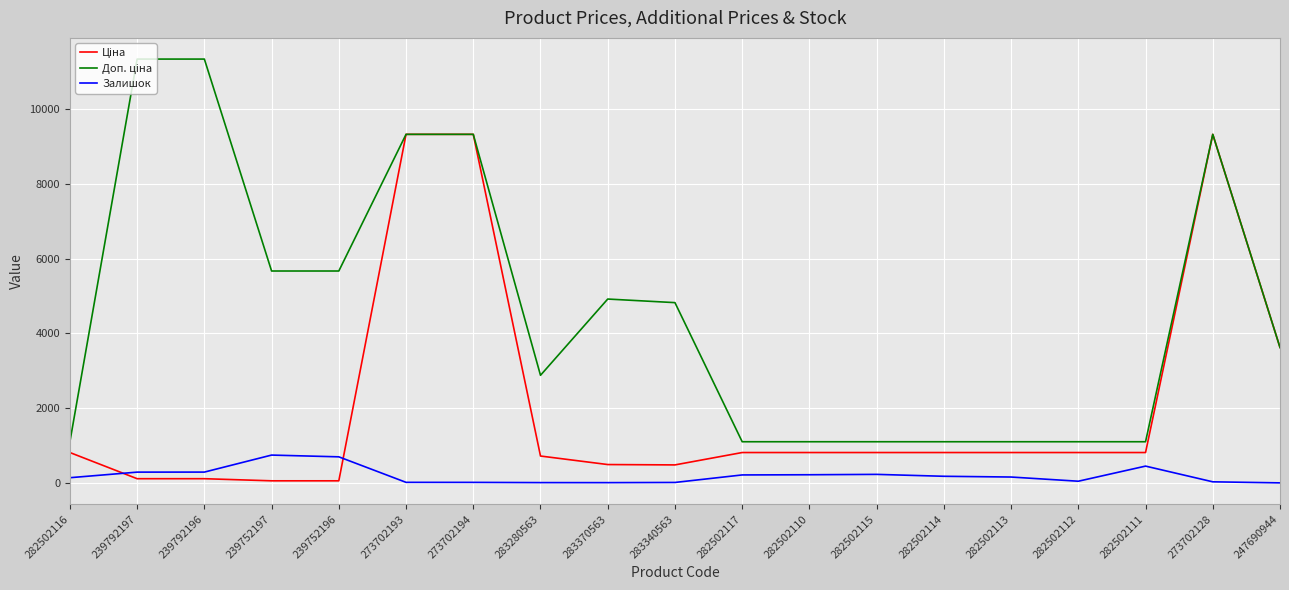

What is the greatest value displayed?

11334.0